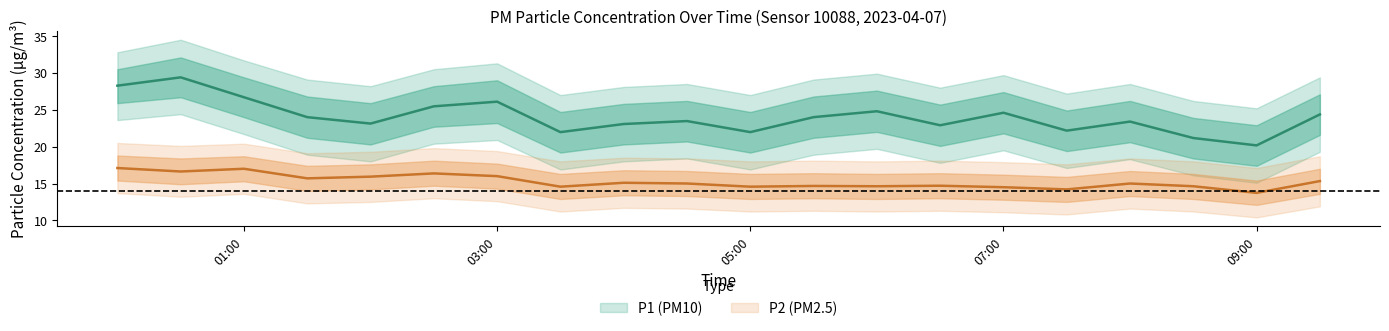

Between 05:00 and 07:00, which series saw the biggest shift?

P1